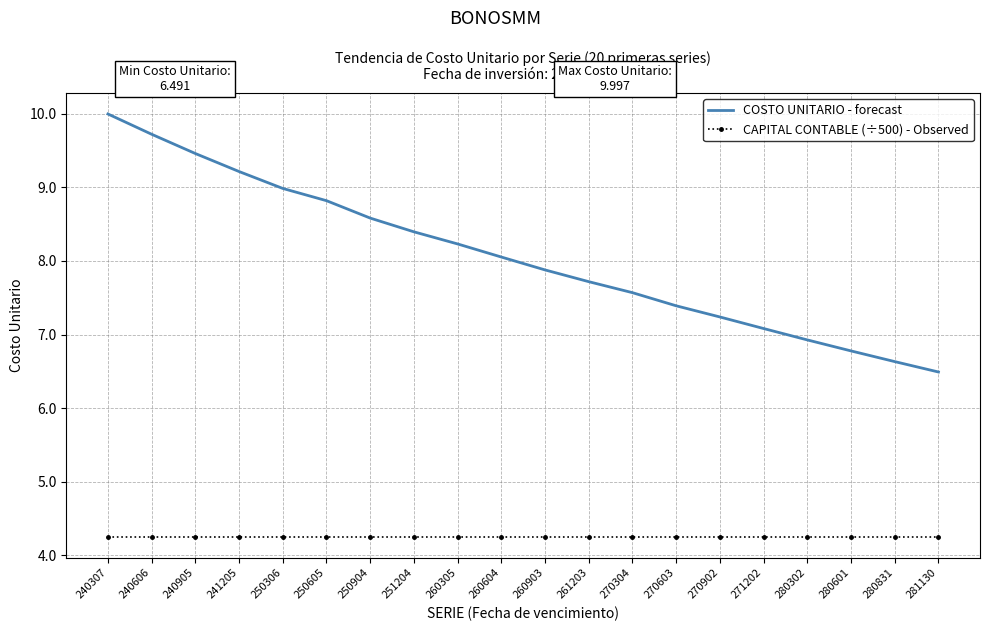

True or false: COSTO UNITARIO - forecast and CAPITAL CONTABLE (÷500) - Observed intersect in this chart.

False